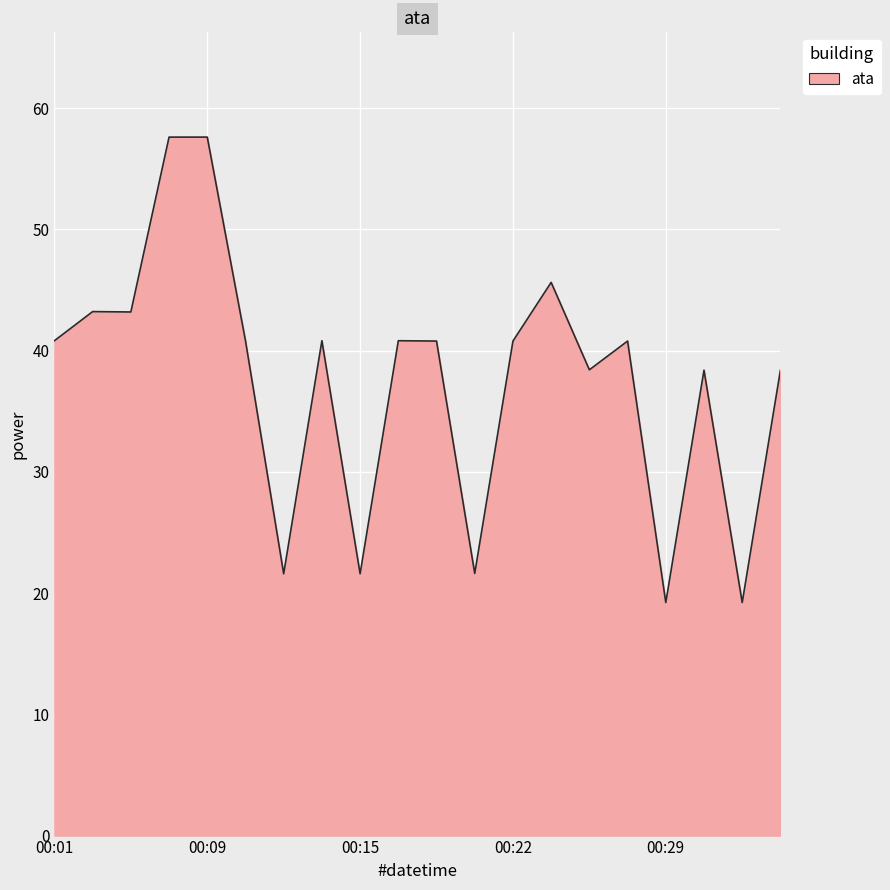

What is the greatest value displayed?

57.6